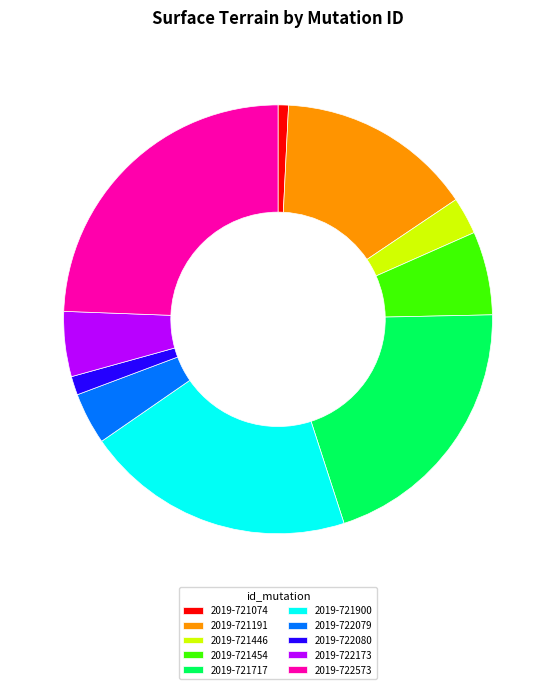

Between 2019-721191 and 2019-721074, which is larger?

2019-721191